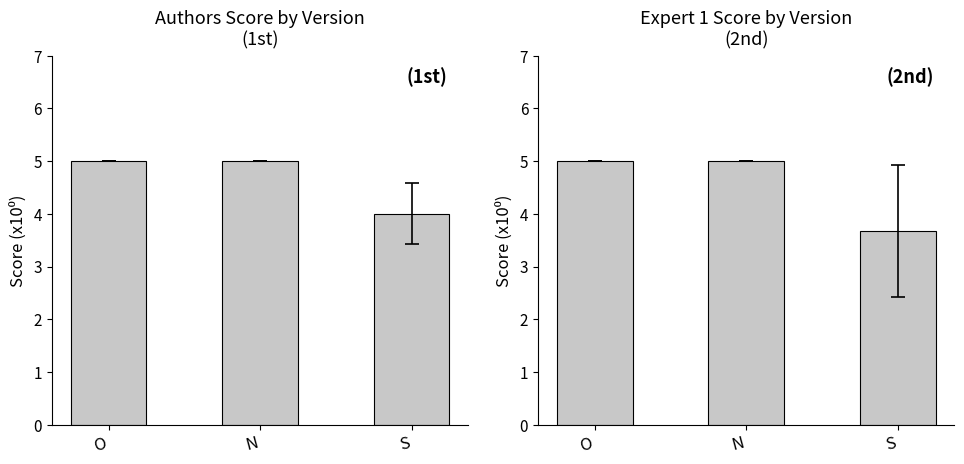

At which category does the chart reach its minimum across all series?

S